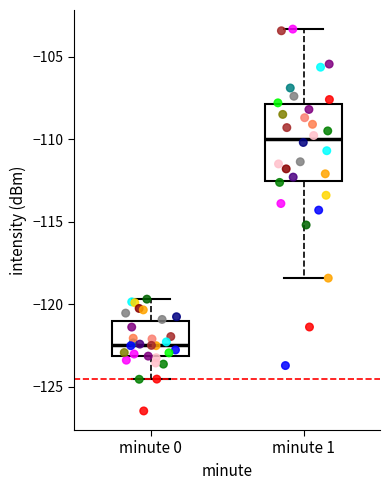

Which box has the highest median line?

minute 1